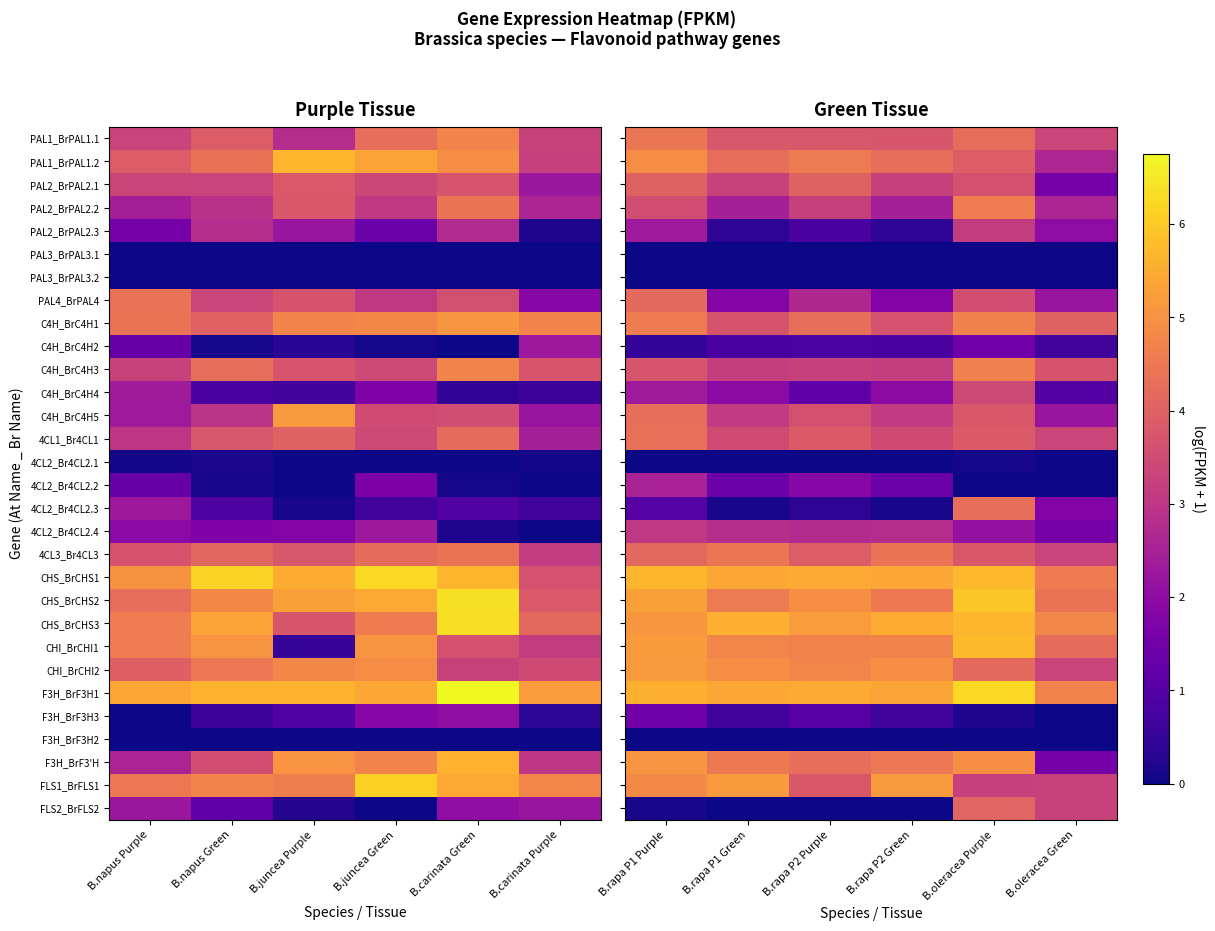

What is the highest value of the CHS_BrCHS2 series?

6.0